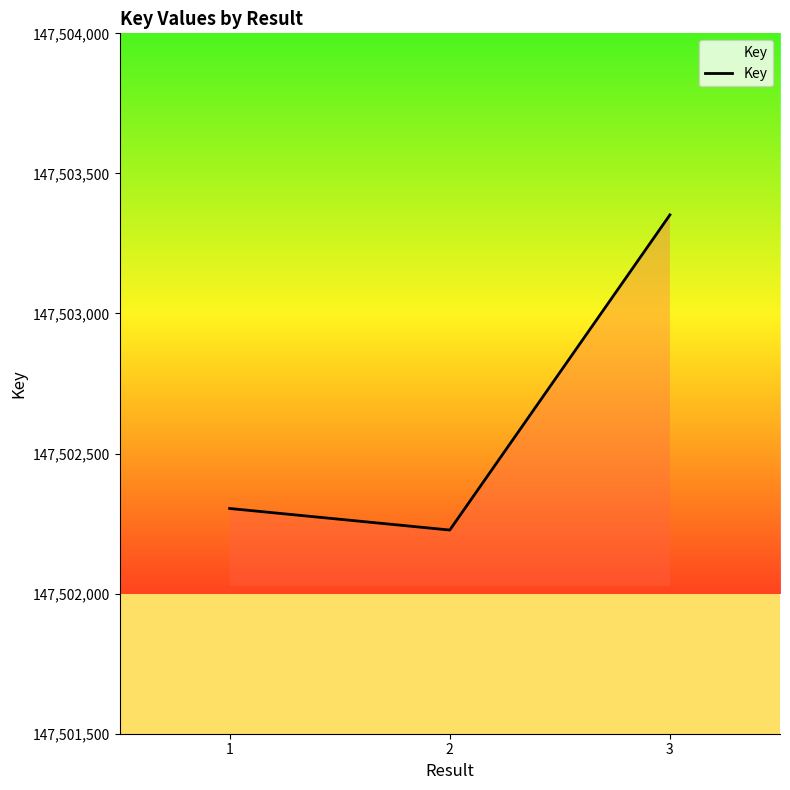

Reading right to left, what are all the values shown in this chart?

147503352	147502227	147502304